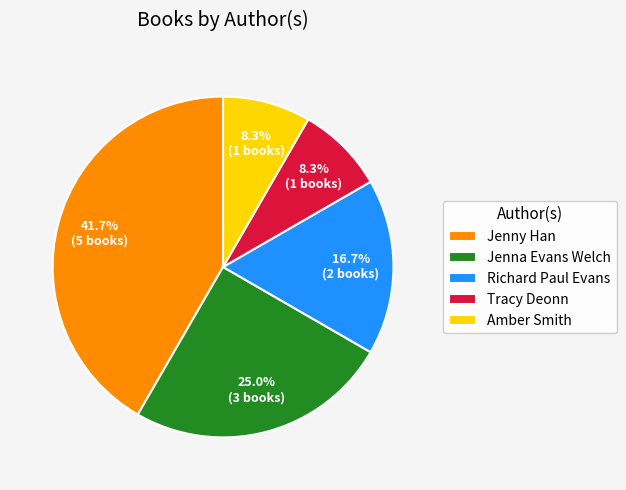

To the nearest percent, what percentage of the pie is Amber Smith?

8%